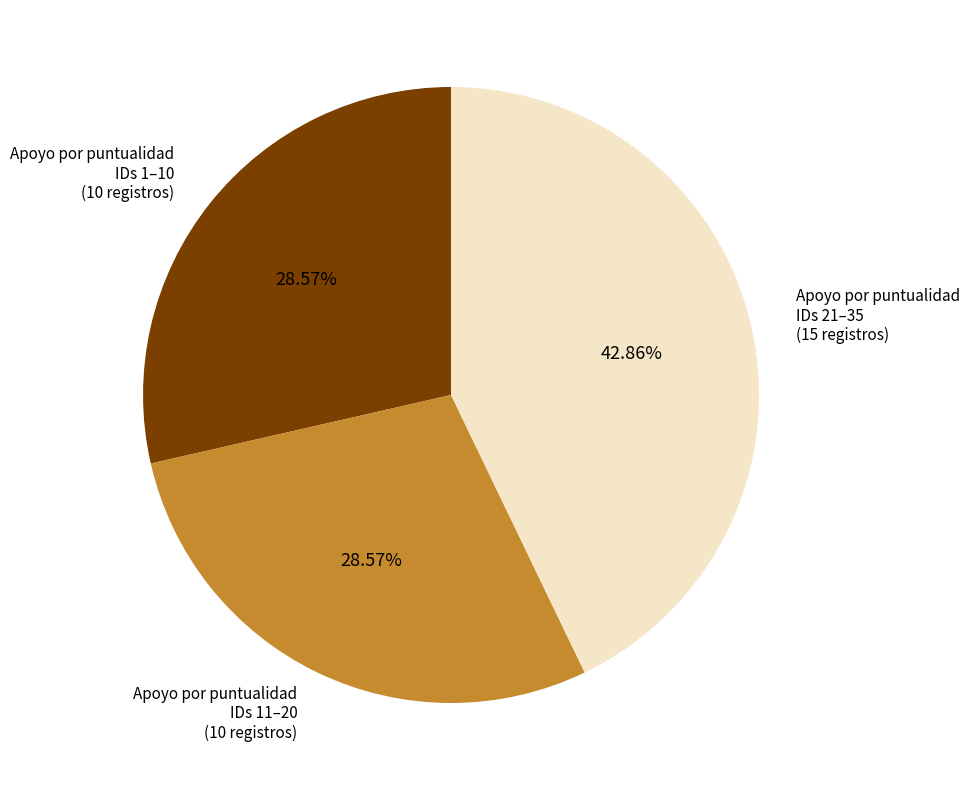

Approximately how many times larger is the value at Apoyo por puntualidad IDs 21–35 (15 registros) compared to Apoyo por puntualidad IDs 11–20 (10 registros)?

1.5